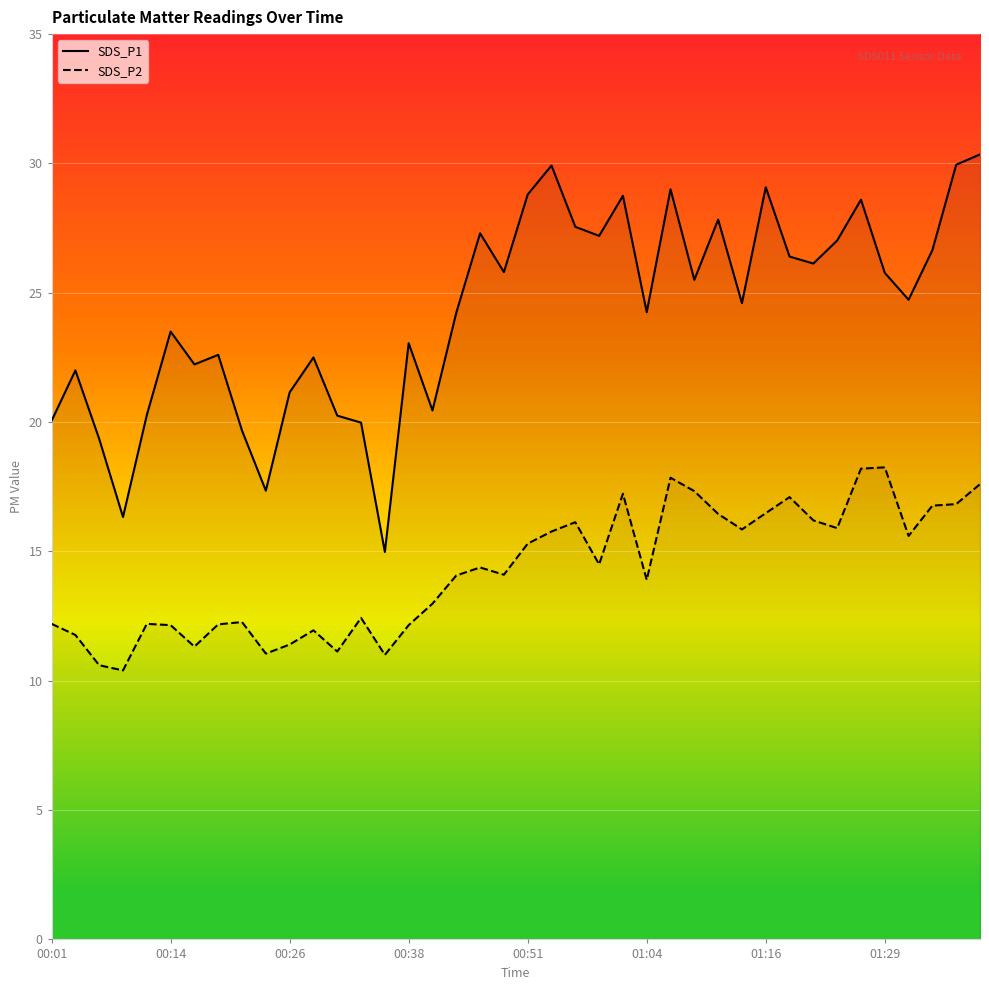

The SDS_P1 series shows 29.3 at 9. True or false?

False